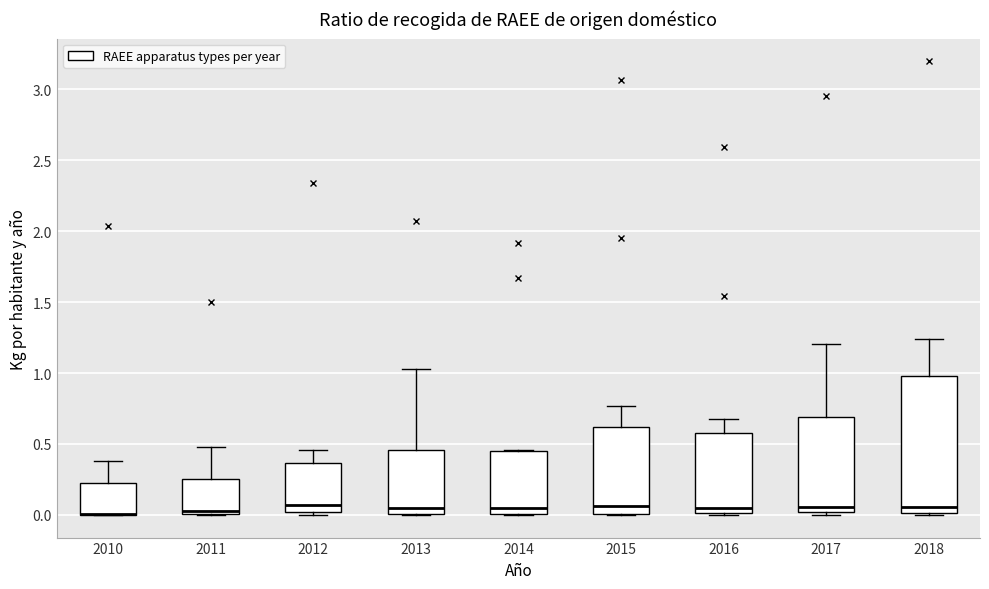

Reading left to right, transcribe this box plot: for each box, give where its median line is, the range the box spans, and where its two whiskers end, as read against the y-axis. The values are not printed on the chart, so give them approximately, as read against the axis.

2010: median 0.00 (drawn on the box's lower edge), box 0.00 to 0.25, whiskers 0.00 to 0.40
2011: median 0.05, box 0.00 to 0.25, whiskers 0.00 to 0.50
2012: median 0.05, box 0.00 to 0.35, whiskers 0.00 (just below the box's lower edge) to 0.45
2013: median 0.05, box 0.00 to 0.45, whiskers 0.00 to 1.05
2014: median 0.05, box 0.00 to 0.45, whiskers 0.00 to 0.45
2015: median 0.05, box 0.00 to 0.60, whiskers 0.00 to 0.75
2016: median 0.05, box 0.00 to 0.60, whiskers 0.00 to 0.70
2017: median 0.05, box 0.00 to 0.70, whiskers 0.00 (just below the box's lower edge) to 1.20
2018: median 0.05, box 0.00 to 1.00, whiskers 0.00 to 1.25